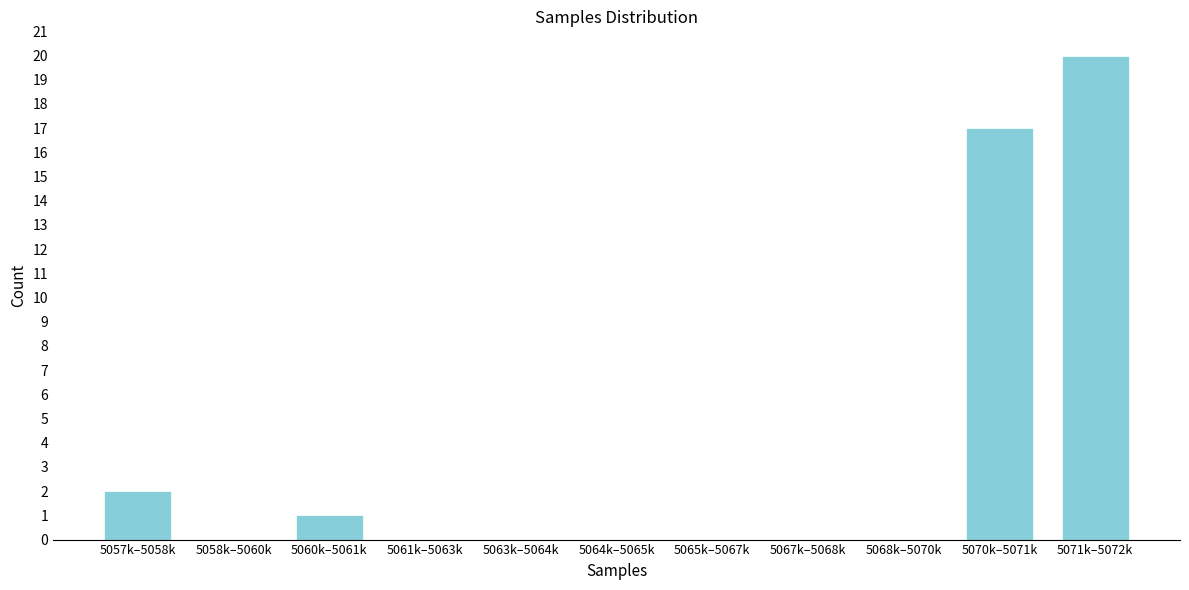

Reading right to left, transcribe all the data shown in this chart.

5071k–5072k=20	5070k–5071k=17	5068k–5070k=0	5067k–5068k=0	5065k–5067k=0	5064k–5065k=0	5063k–5064k=0	5061k–5063k=0	5060k–5061k=1	5058k–5060k=0	5057k–5058k=2